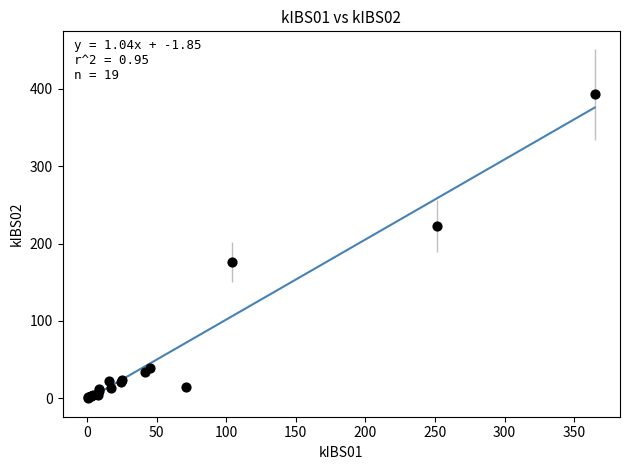

What Y value in the scatter plot is closest to 196?

176.1